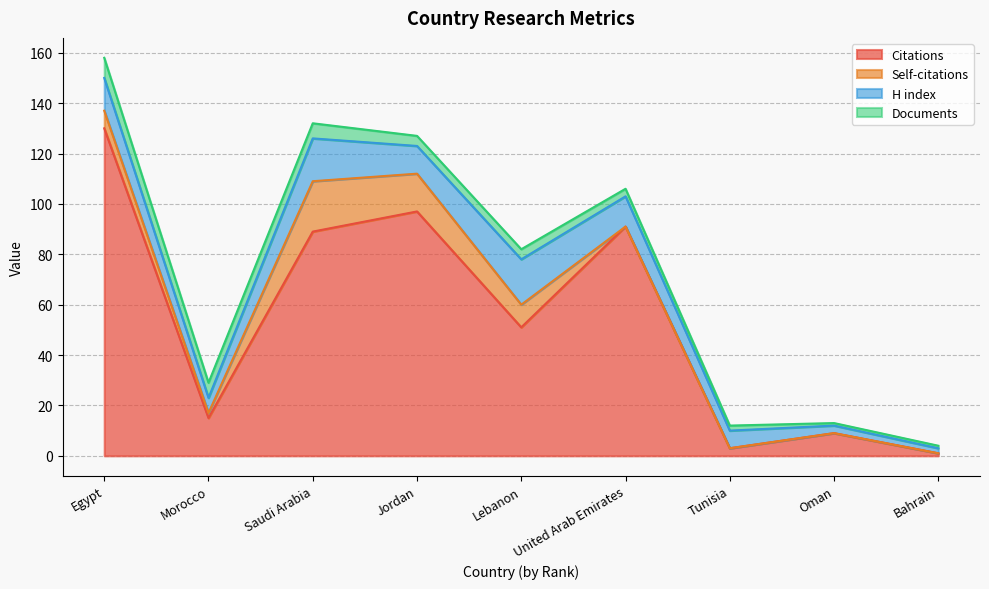

Rank the categories by H index value from lowest to highest.

Bahrain, Oman, Morocco, Tunisia, Jordan, United Arab Emirates, Egypt, Saudi Arabia, Lebanon